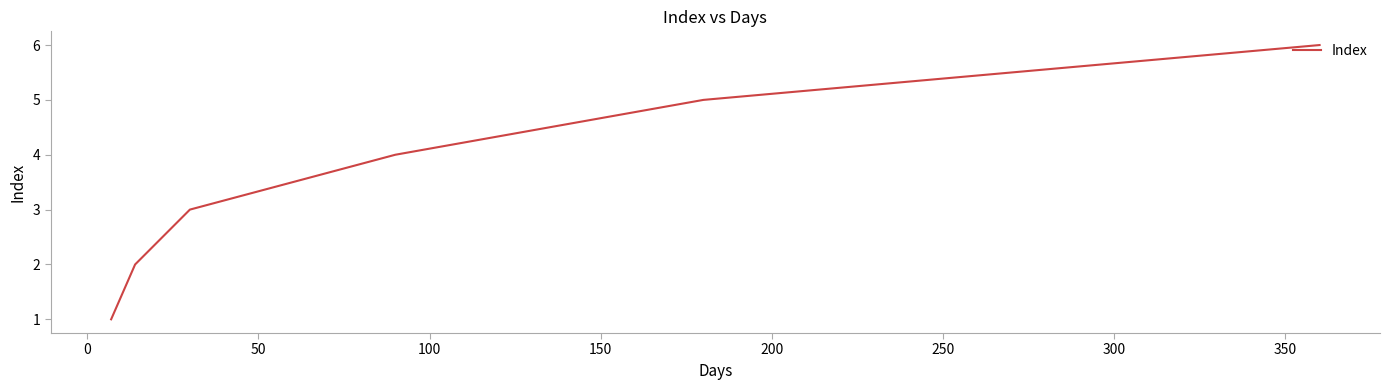

What is the difference between the maximum and second lowest values?

4